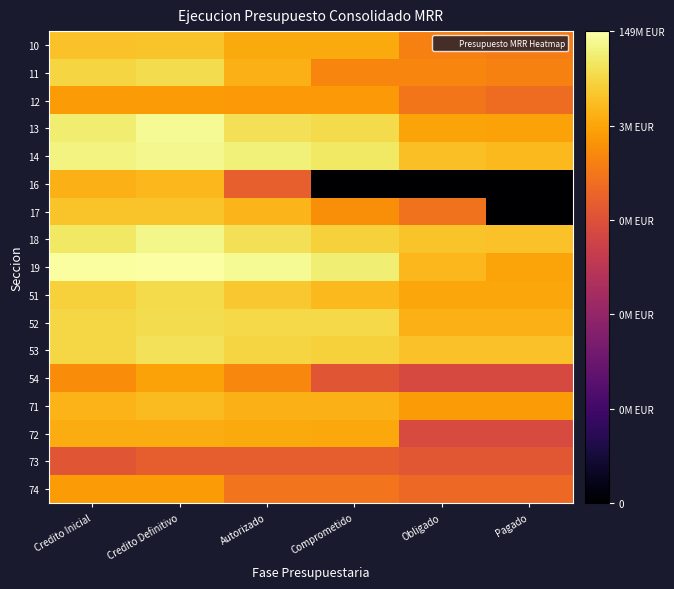

Reading left to right, list all the values displayed in this chart.

10: Credito Inicial=7.0	Credito Definitivo=7.0	Autorizado=6.6	Comprometido=6.6	Obligado=5.9	Pagado=5.8
11: Credito Inicial=7.3	Credito Definitivo=7.4	Autorizado=6.8	Comprometido=6.0	Obligado=6.0	Pagado=5.9
12: Credito Inicial=6.4	Credito Definitivo=6.4	Autorizado=6.3	Comprometido=6.3	Obligado=5.7	Pagado=5.5
13: Credito Inicial=7.8	Credito Definitivo=8.0	Autorizado=7.5	Comprometido=7.4	Obligado=6.5	Pagado=6.5
14: Credito Inicial=7.9	Credito Definitivo=8.0	Autorizado=7.8	Comprometido=7.6	Obligado=7.0	Pagado=6.9
16: Credito Inicial=6.8	Credito Definitivo=6.8	Autorizado=5.2	Comprometido=0.0	Obligado=0.0	Pagado=0.0
17: Credito Inicial=7.0	Credito Definitivo=7.0	Autorizado=6.8	Comprometido=6.1	Obligado=5.6	Pagado=0.0
18: Credito Inicial=7.7	Credito Definitivo=7.9	Autorizado=7.5	Comprometido=7.3	Obligado=7.0	Pagado=7.0
19: Credito Inicial=8.1	Credito Definitivo=8.2	Autorizado=8.0	Comprometido=7.8	Obligado=6.8	Pagado=6.5
51: Credito Inicial=7.2	Credito Definitivo=7.4	Autorizado=7.1	Comprometido=6.9	Obligado=6.6	Pagado=6.6
52: Credito Inicial=7.4	Credito Definitivo=7.5	Autorizado=7.4	Comprometido=7.4	Obligado=6.8	Pagado=6.8
53: Credito Inicial=7.4	Credito Definitivo=7.6	Autorizado=7.3	Comprometido=7.3	Obligado=7.0	Pagado=7.0
54: Credito Inicial=6.1	Credito Definitivo=6.5	Autorizado=6.0	Comprometido=5.0	Obligado=4.7	Pagado=4.7
71: Credito Inicial=6.8	Credito Definitivo=6.9	Autorizado=6.8	Comprometido=6.8	Obligado=6.4	Pagado=6.4
72: Credito Inicial=6.7	Credito Definitivo=6.7	Autorizado=6.6	Comprometido=6.6	Obligado=4.7	Pagado=4.7
73: Credito Inicial=5.0	Credito Definitivo=5.2	Autorizado=5.2	Comprometido=5.2	Obligado=5.1	Pagado=5.1
74: Credito Inicial=6.4	Credito Definitivo=6.4	Autorizado=5.7	Comprometido=5.7	Obligado=5.4	Pagado=5.4